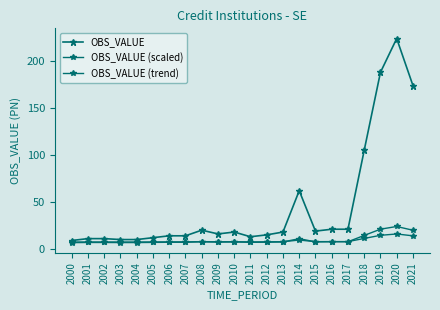

How many categories are shown in the chart?

22